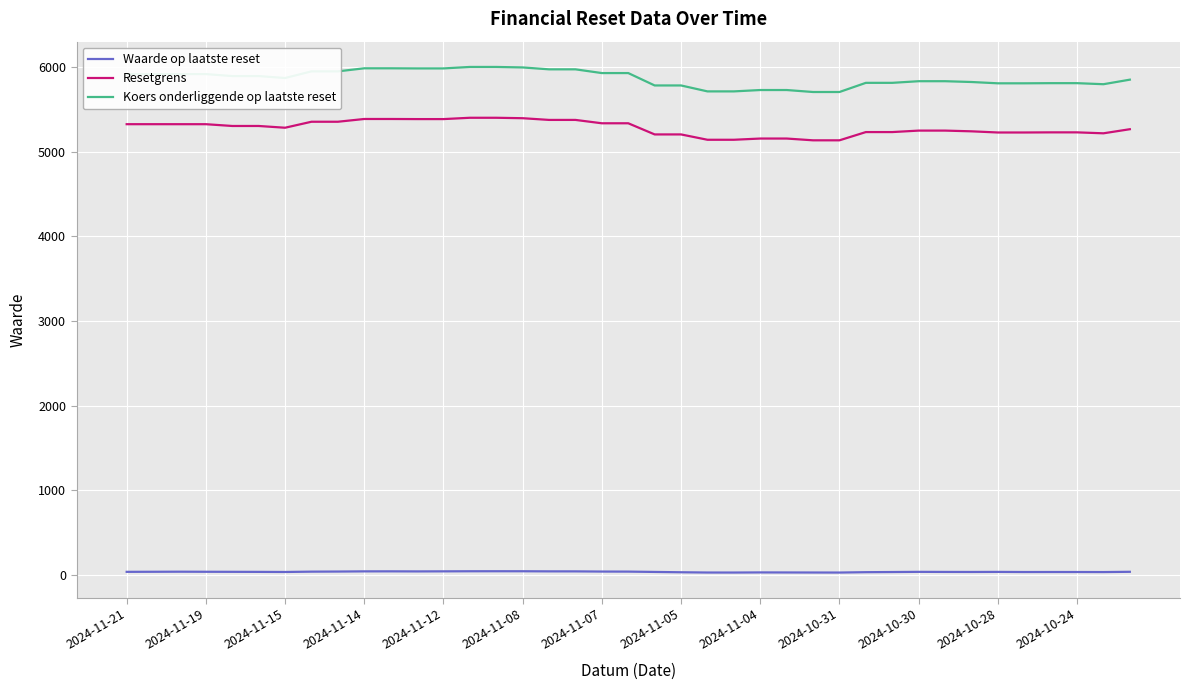

Which series has the largest range (max minus min)?

Koers onderliggende op laatste reset